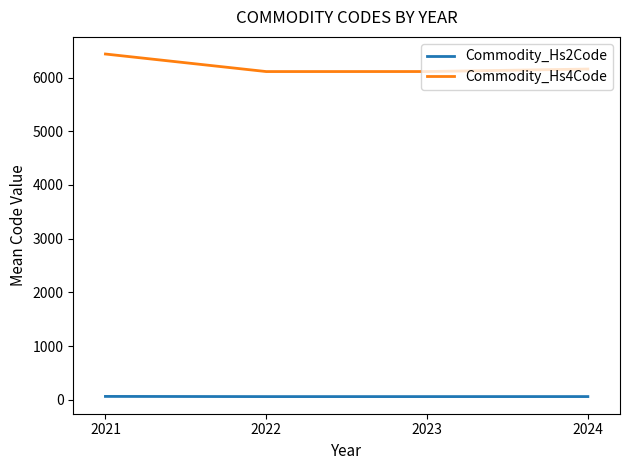

True or false: Commodity_Hs4Code and Commodity_Hs2Code cross at least once.

False